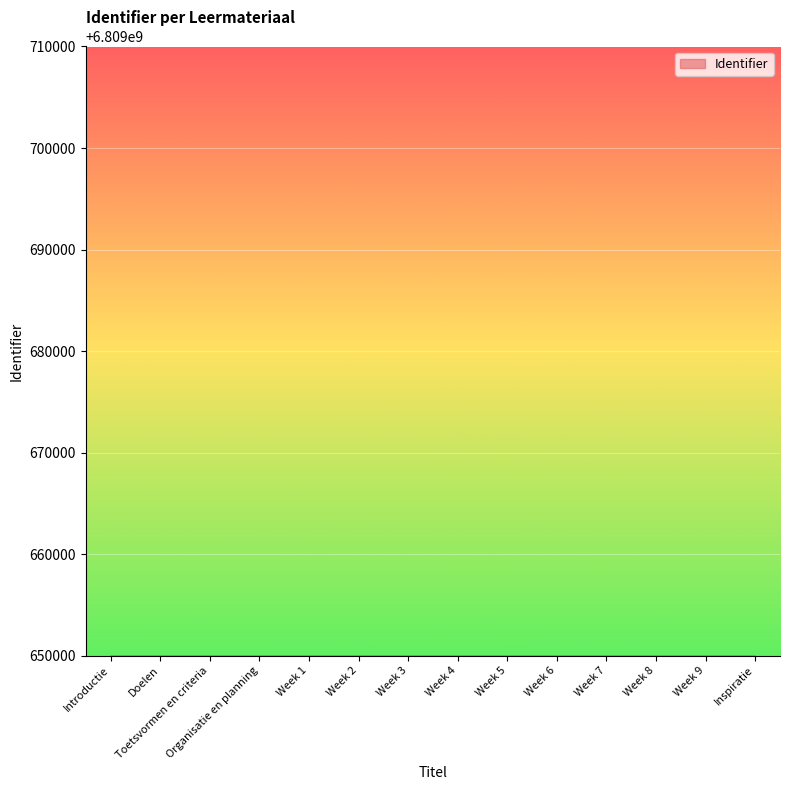

How many lines are shown in the chart?

1